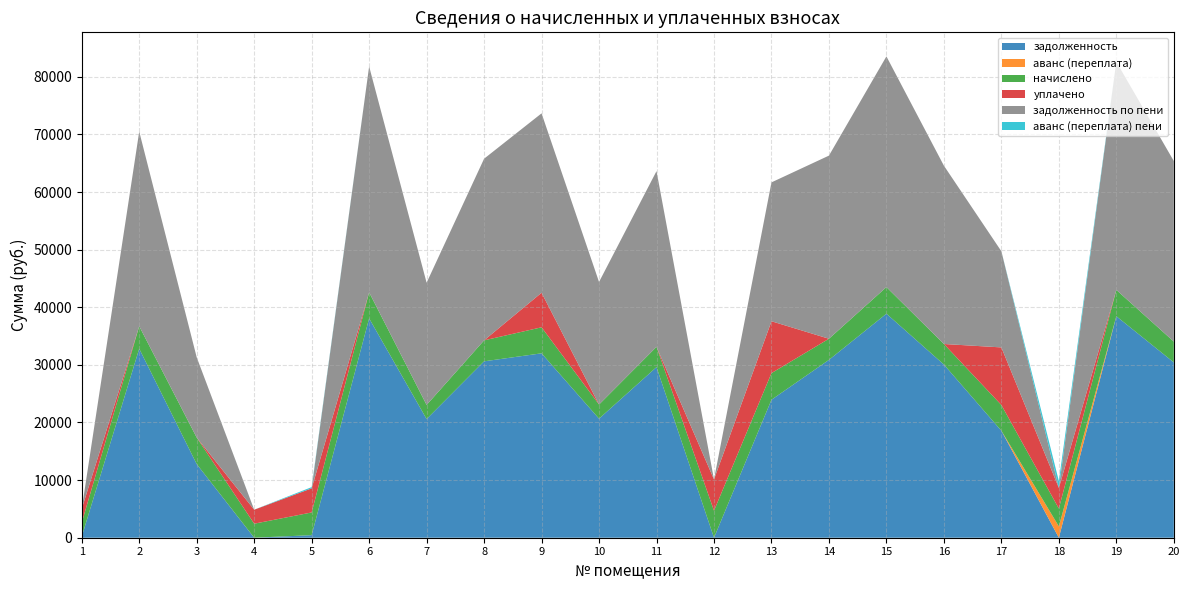

Reading right to left, transcribe all the data shown in this chart.

задолженность: 20=30431.3	19=38446.3	18=0.0	17=18569.3	16=30055.7	15=38884.5	14=30869.7	13=23946.2	12=0.0	11=29617.4	10=20663.3	9=32008.0	8=30619.4	7=20600.8	6=38070.5	5=442.9	4=0.0	3=12781.7	2=32810.9	1=200.5
аванс (переплата): 20=0.0	19=0.0	18=1966.7	17=0.0	16=0.0	15=0.0	14=0.0	13=0.0	12=0.0	11=0.0	10=0.0	9=0.0	8=0.0	7=0.0	6=0.0	5=0.0	4=8.1	3=0.0	2=0.0	1=0.0
начислено: 20=3615.8	19=4568.2	18=3098.0	17=4464.0	16=3571.2	15=4620.2	14=3667.9	13=4627.7	12=4687.2	11=3519.1	10=2455.2	9=4516.1	8=3638.2	7=2447.8	6=4523.5	5=3943.2	4=2425.4	3=4605.4	2=3898.6	1=2410.6
уплачено: 20=0.0	19=0.0	18=3580.0	17=10000.0	16=0.0	15=0.0	14=0.0	13=9000.0	12=5433.1	11=0.0	10=0.0	9=6000.0	8=0.0	7=0.0	6=0.0	5=4185.0	4=2425.4	3=0.0	2=0.0	1=2410.4
задолженность по пени: 20=31335.2	19=39588.4	18=0.0	17=16685.3	16=30948.5	15=40039.6	14=31786.7	13=24103.1	12=0.0	11=30497.2	10=21277.1	9=31137.0	8=31528.9	7=21212.8	6=39201.4	5=0.0	4=0.0	3=13933.1	2=33785.5	1=0.0
аванс (переплата) пени: 20=0.0	19=0.0	18=1192.2	17=0.0	16=0.0	15=0.0	14=0.0	13=0.0	12=0.0	11=0.0	10=0.0	9=0.0	8=0.0	7=0.0	6=0.0	5=214.5	4=8.1	3=0.0	2=0.0	1=0.6